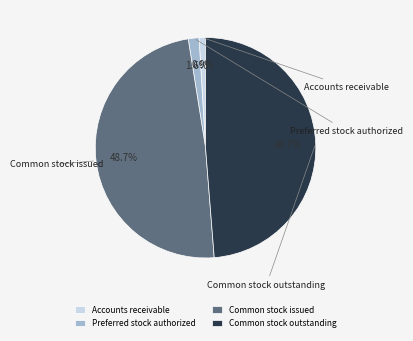

To the nearest percent, what percentage of the pie is Common stock issued?

49%